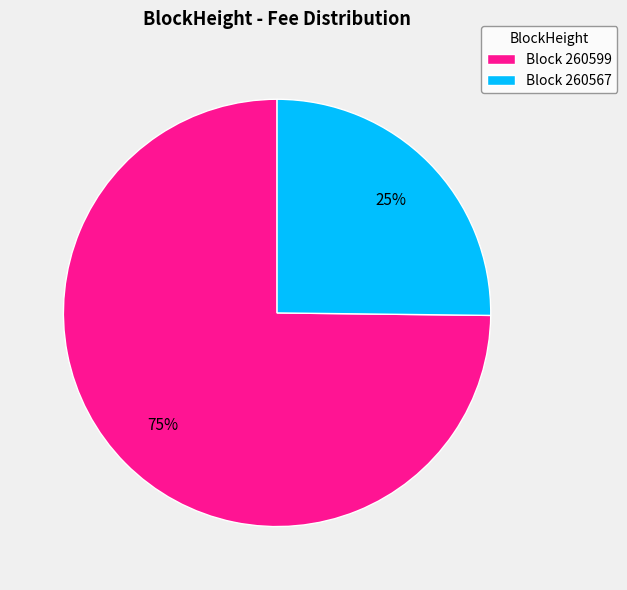

The Block 260599 slice represents 75% of the pie. True or false?

True